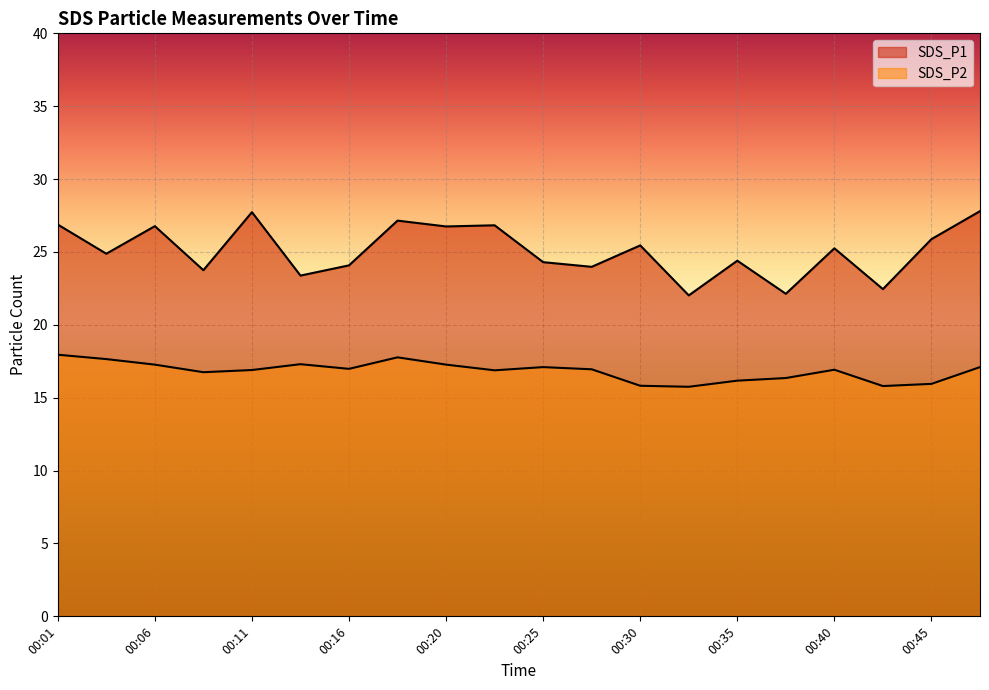

At which category does SDS_P1 reach its first local peak?

00:06